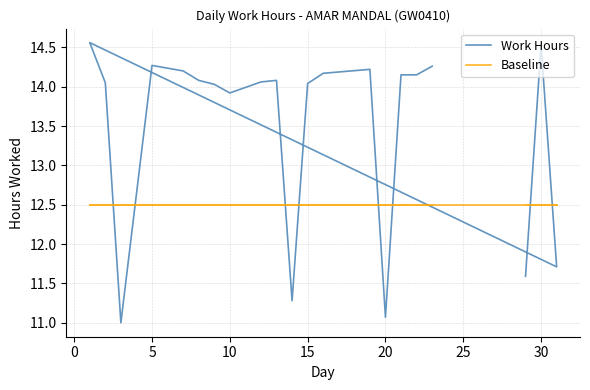

How many data points does each series have?

21